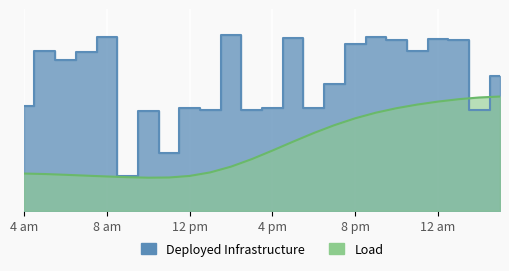

True or false: the data has more than 2 interior local peaks.

True